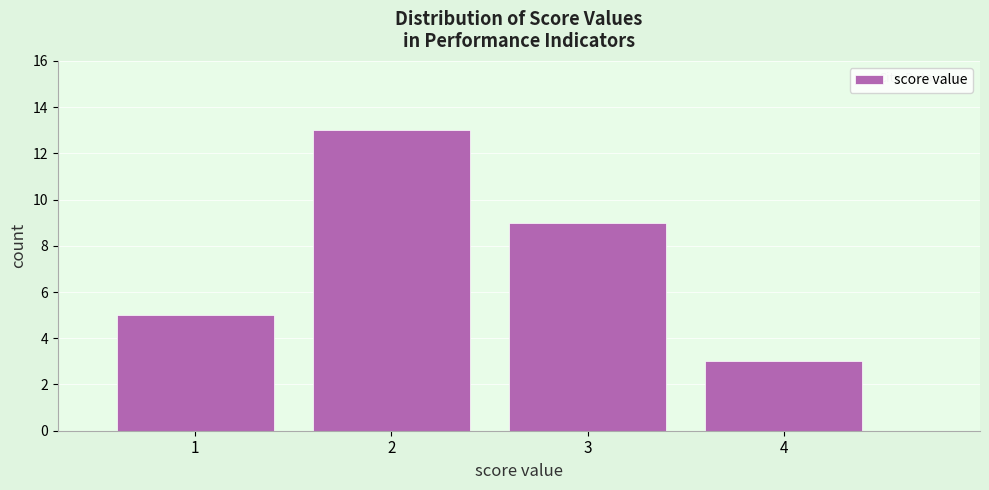

How tall is the bar that spans 3.5 to 4.5 on the x-axis? The values are not printed on the chart, so give them approximately, as read against the axis.

3